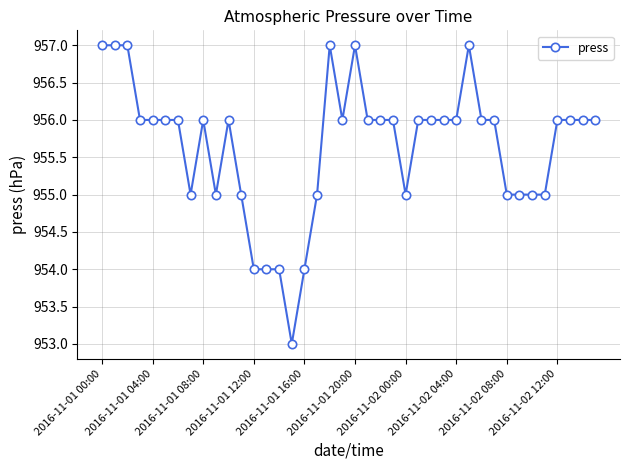

How many values are between 955 and 956?

29